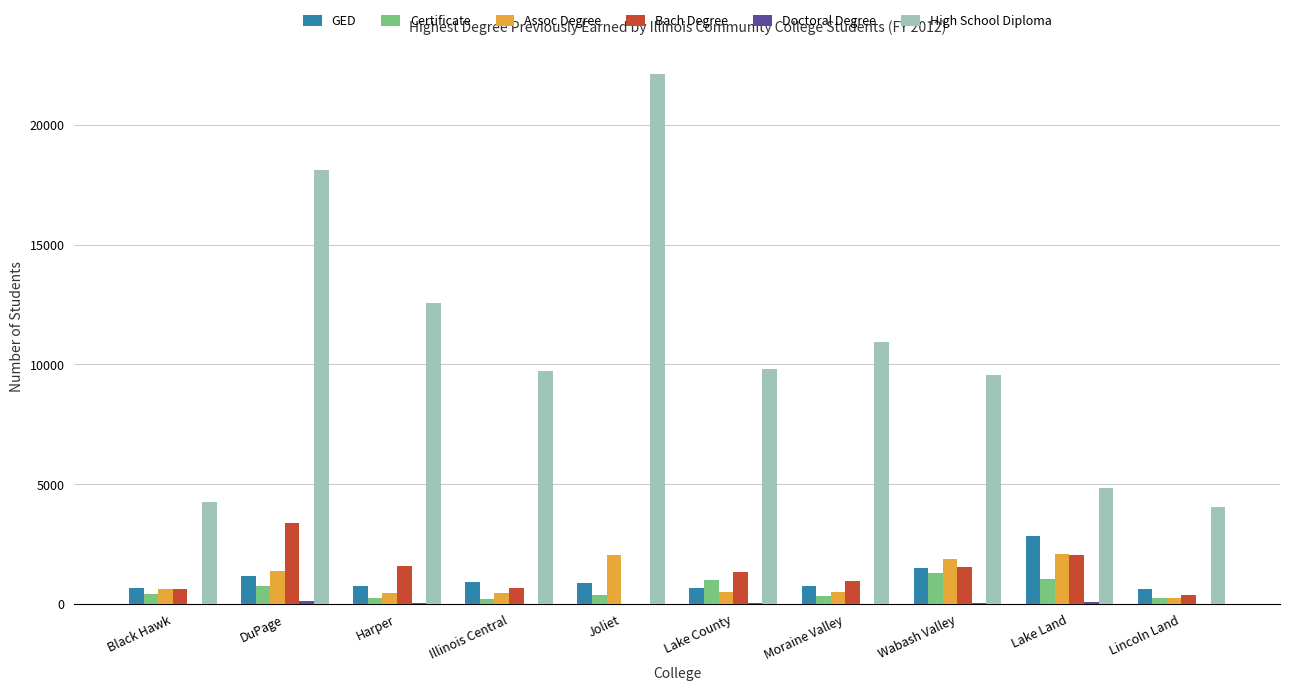

Between Black Hawk and Wabash Valley, which series saw the biggest shift?

High School Diploma